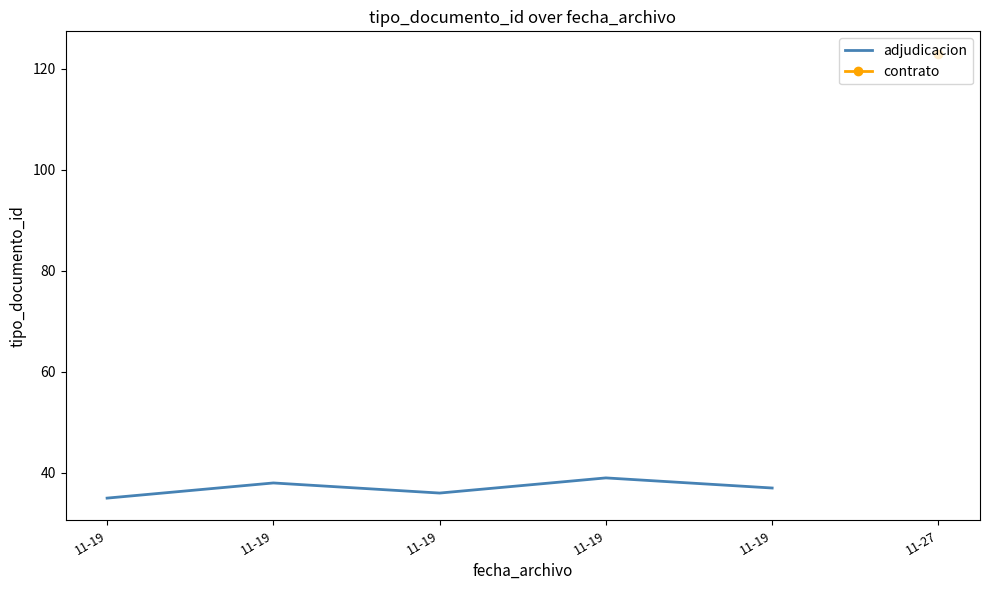

At which category does the data reach its first local valley?

11-19